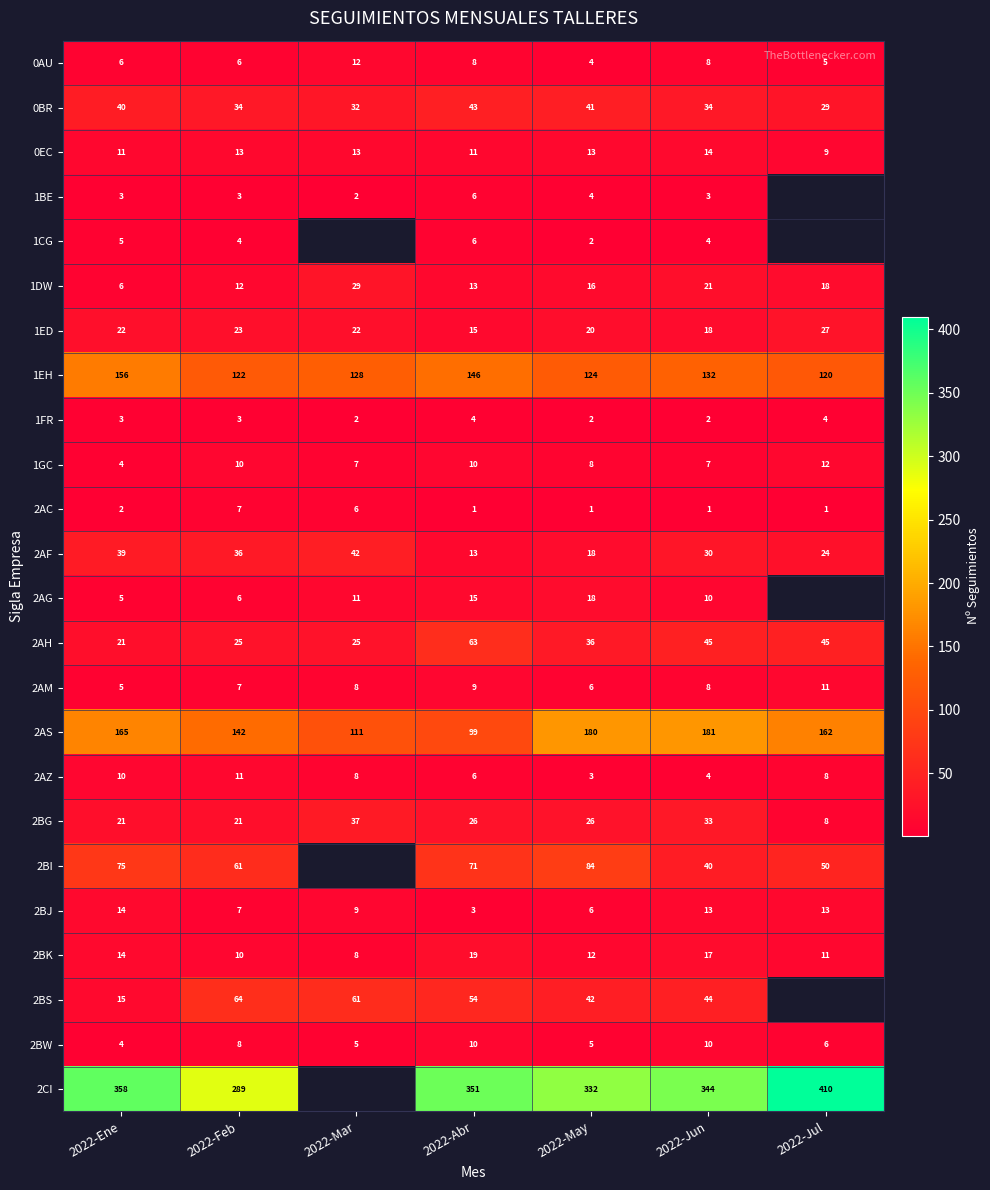

What is the approximate value of 0EC at 2022-May?

13